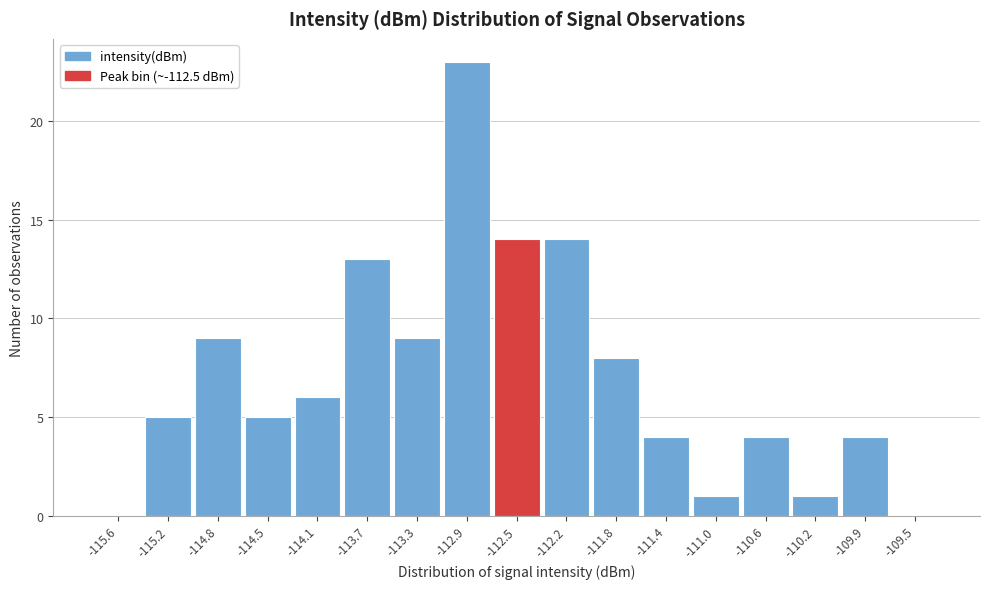

Reading left to right, transcribe all the data shown in this chart.

-115.6=0	-115.2=5	-114.8=9	-114.5=5	-114.1=6	-113.7=13	-113.3=9	-112.9=23	-112.5=14	-112.2=14	-111.8=8	-111.4=4	-111.0=1	-110.6=4	-110.2=1	-109.9=4	-109.5=0